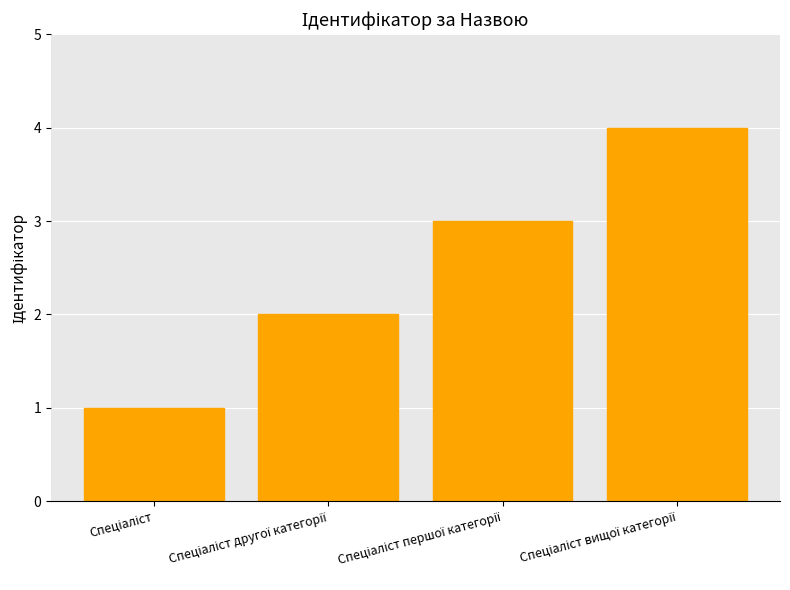

Reading right to left, list all the values displayed in this chart.

4	3	2	1